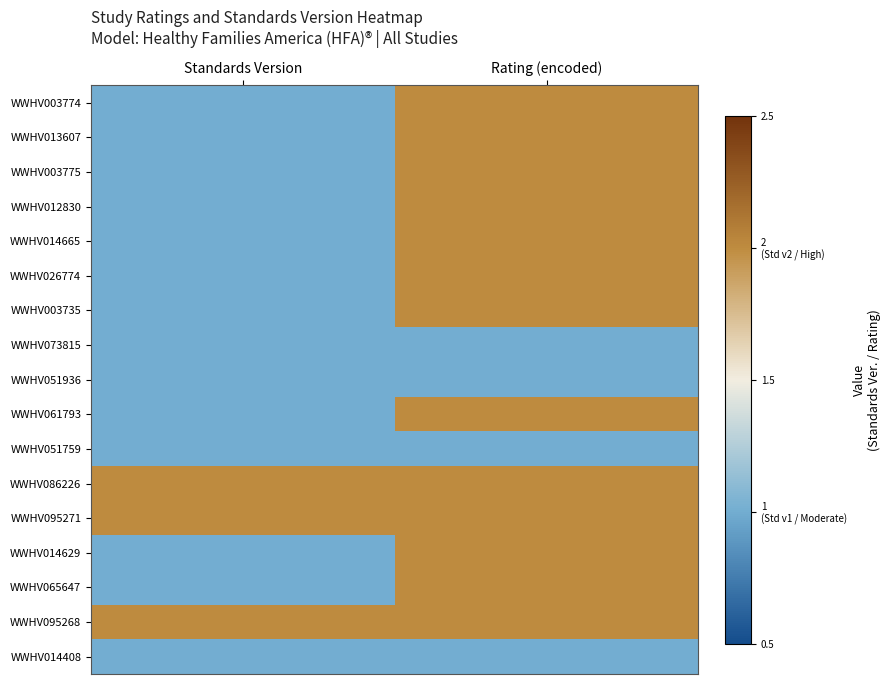

Which series has the largest total across all categories?

WWHV086226